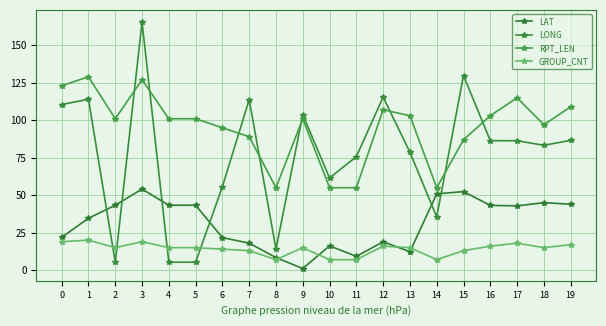

What is the difference between the RPT_LEN values at 12 and 6?

12.0